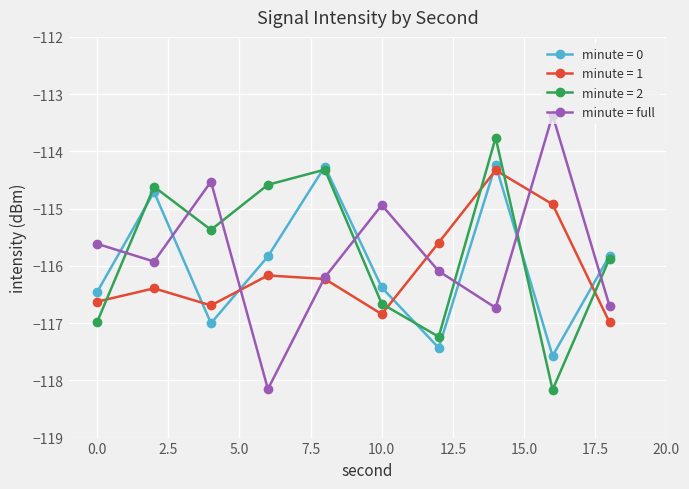

True or false: minute = 2 and minute = 1 cross at least once.

True